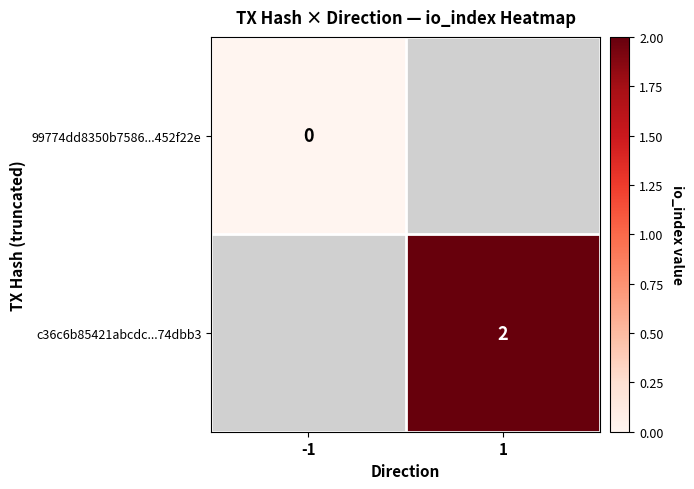

At how many categories does at least one series exceed 0?

1